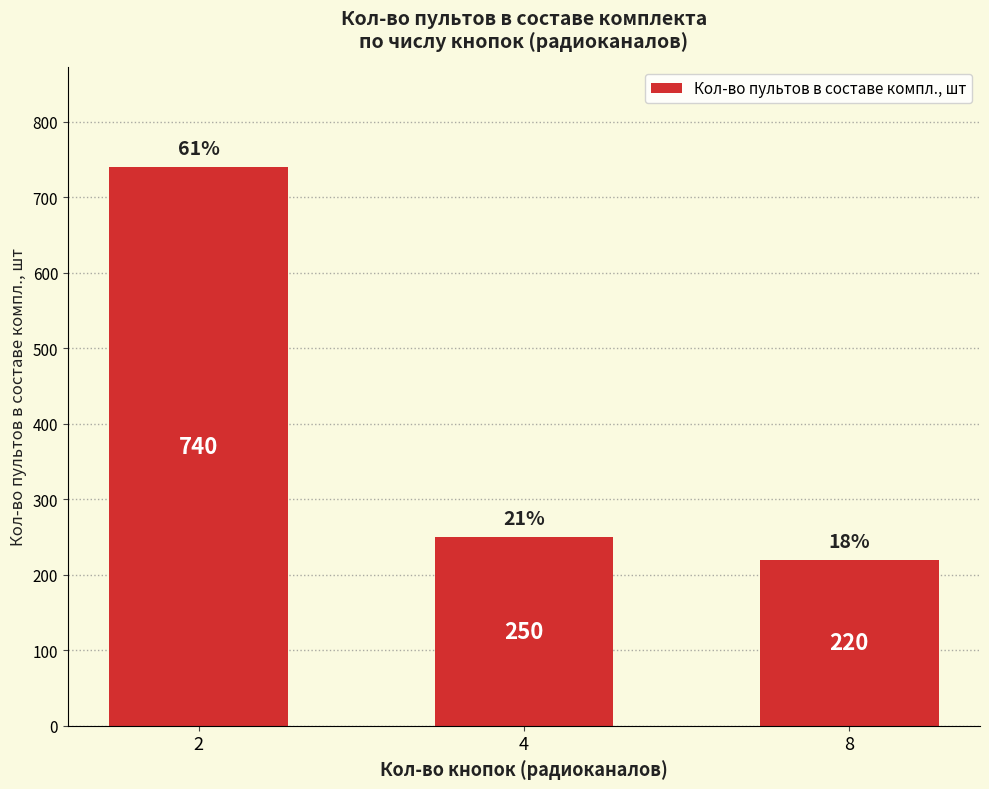

Rank the categories by value from lowest to highest.

8, 4, 2